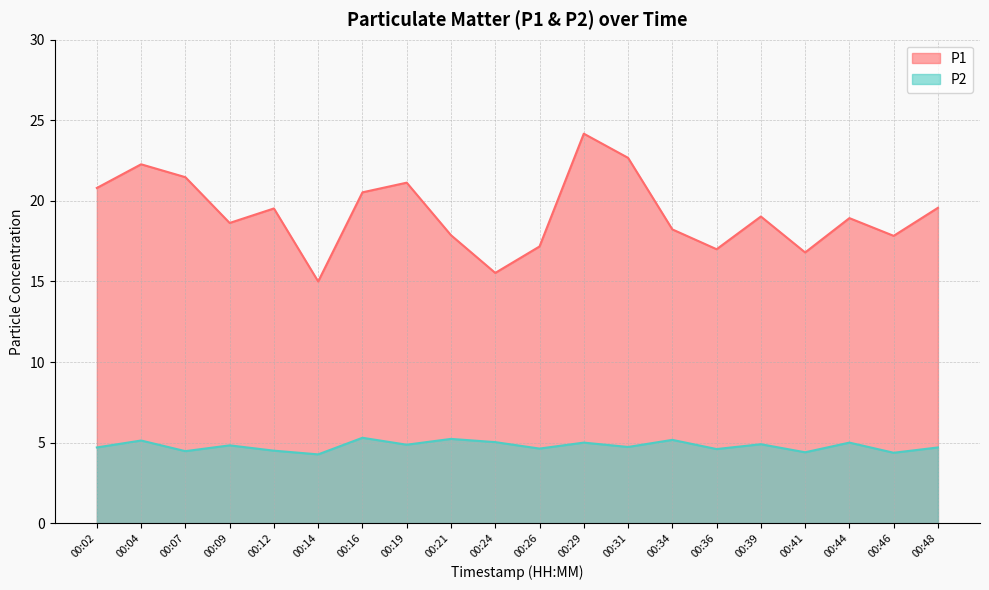

The value of P1 at 00:21 is 30.2. True or false?

False